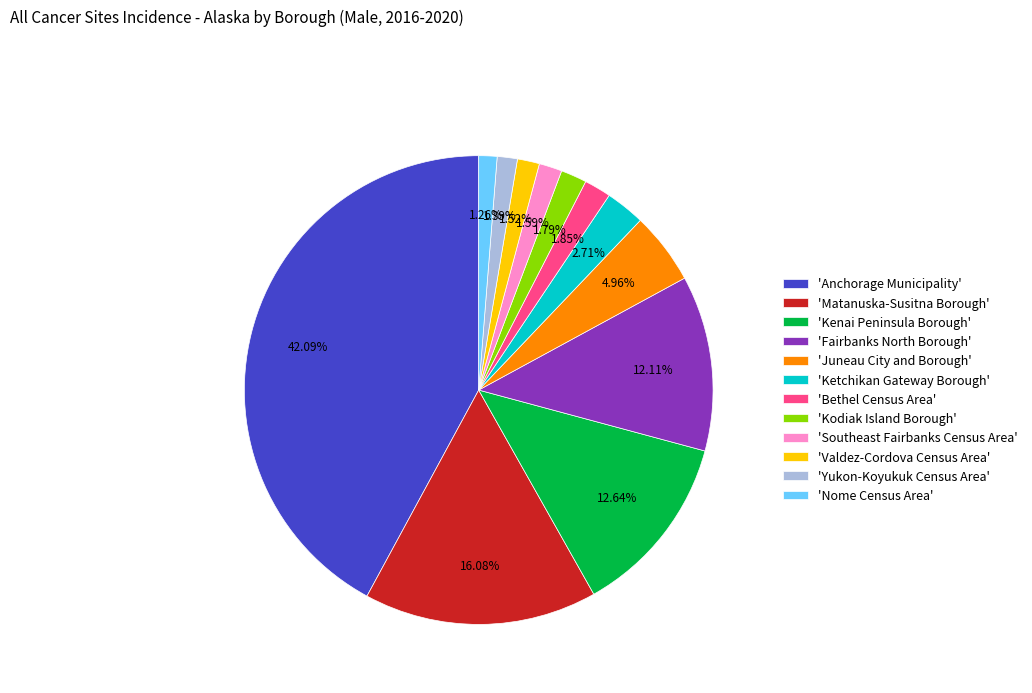

Approximately how many times larger is the value at 'Juneau City and Borough' compared to 'Matanuska-Susitna Borough'?

0.3